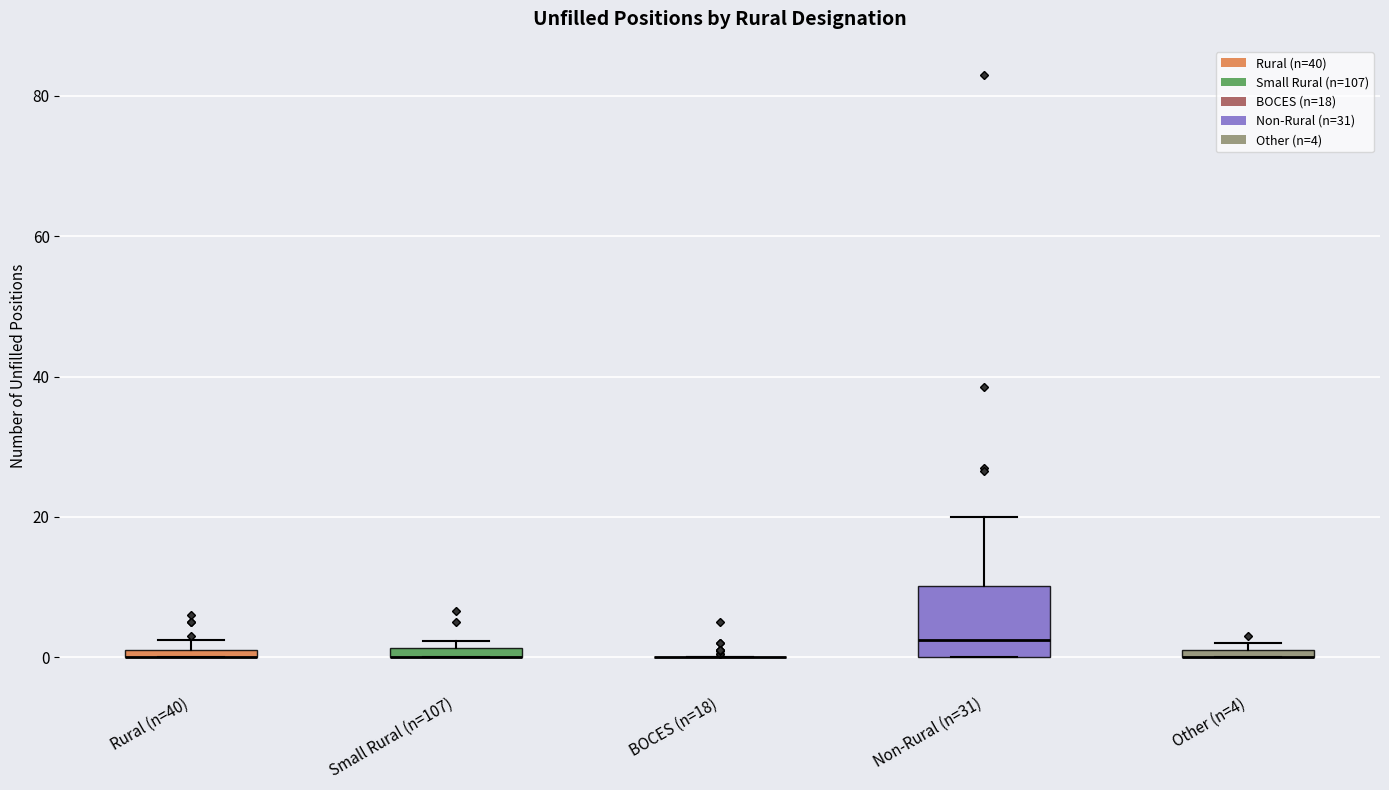

Comparing the boxes themselves (not the whiskers), which one is the tallest?

Non-Rural (n=31)